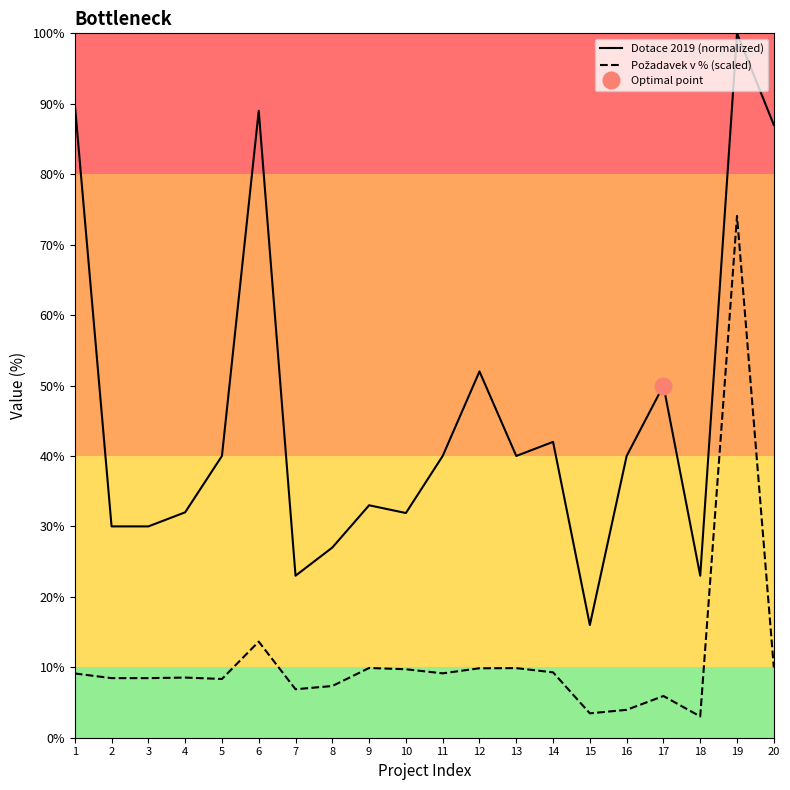

How many interior local peaks does the Požadavek v % (scaled) series have?

6